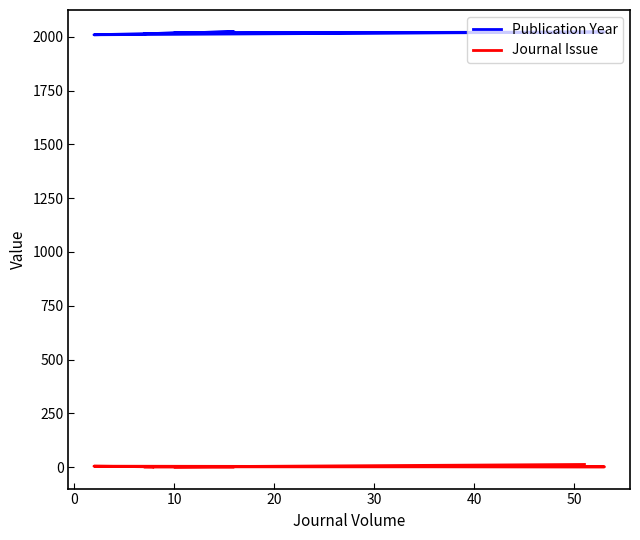

What is the sum of the Publication Year values at 8 and 40?

4039